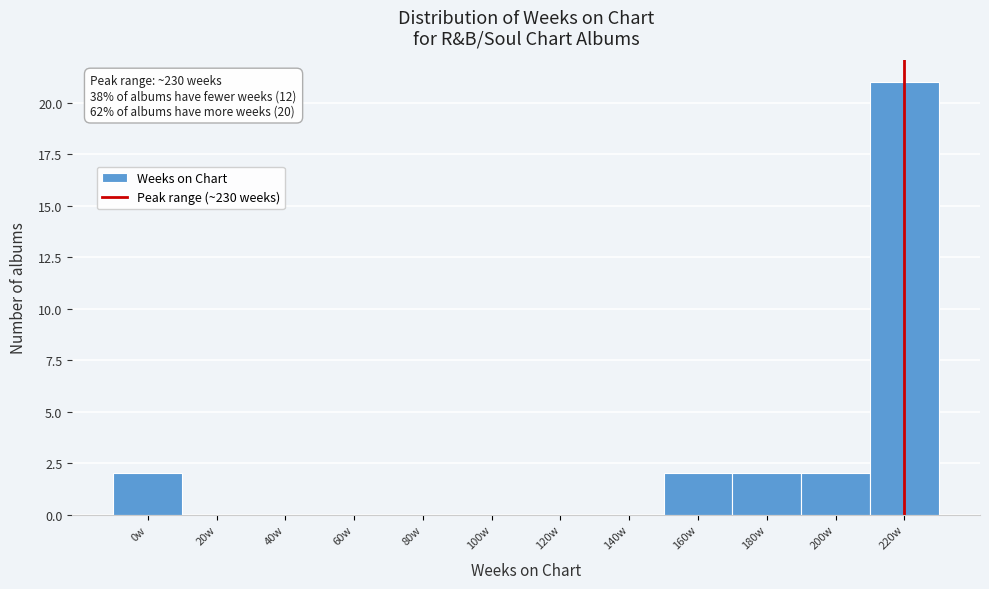

Reading right to left, list all the values displayed in this chart.

220w=21	200w=2	180w=2	160w=2	140w=0	120w=0	100w=0	80w=0	60w=0	40w=0	20w=0	0w=2